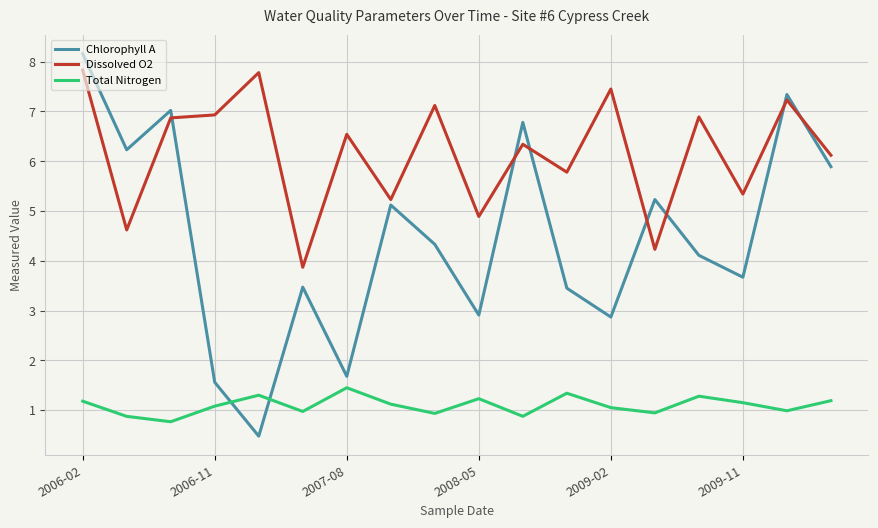

What is the difference between the maximum and minimum values in the Chlorophyll A series?

7.7